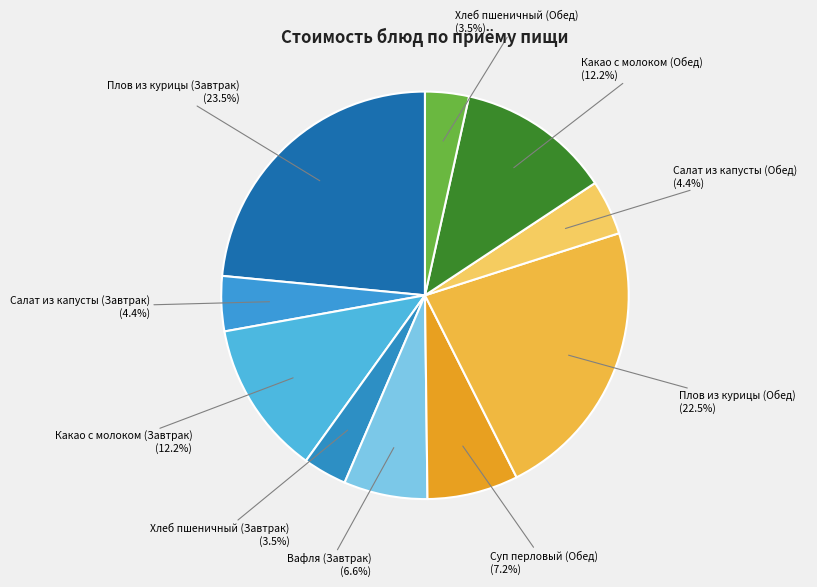

Which has a higher value, Салат из капусты (Завтрак) (4.4%) or Плов из курицы (Завтрак) (23.5%)?

Плов из курицы (Завтрак) (23.5%)